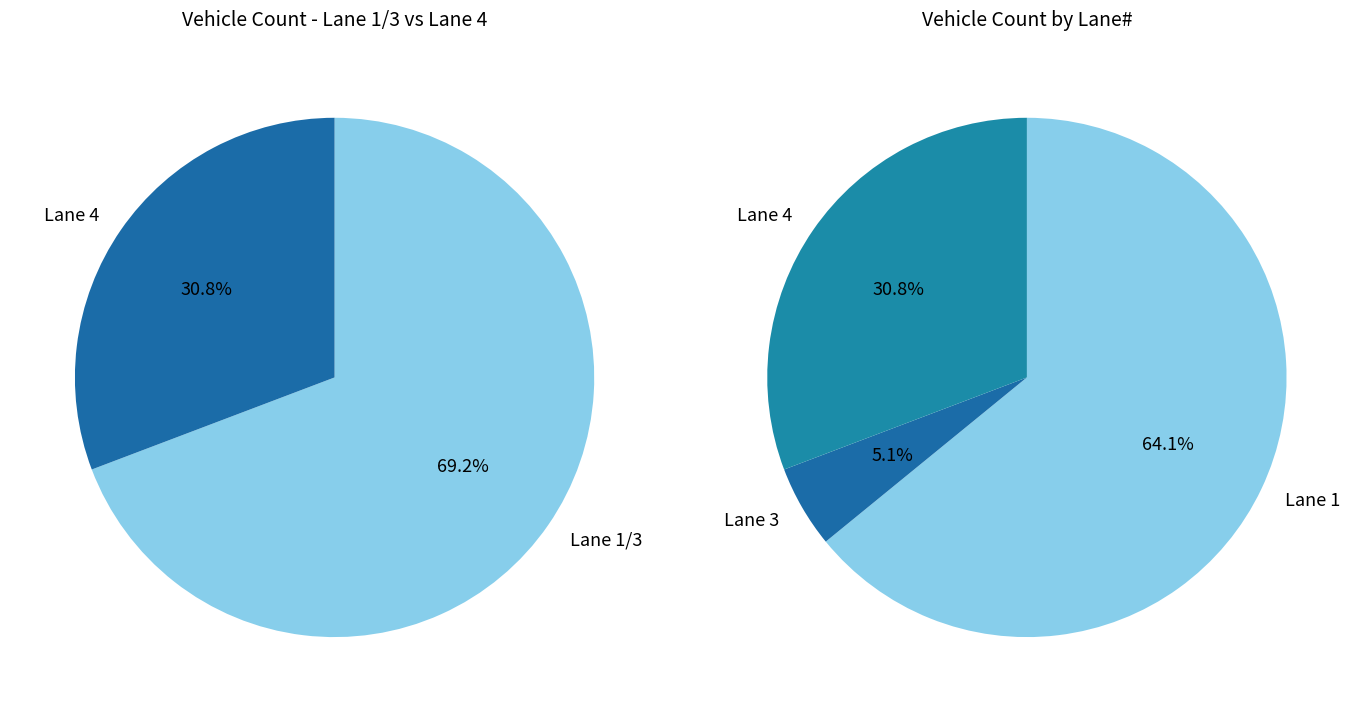

True or false: Lane 4 accounts for 37% of the total.

False